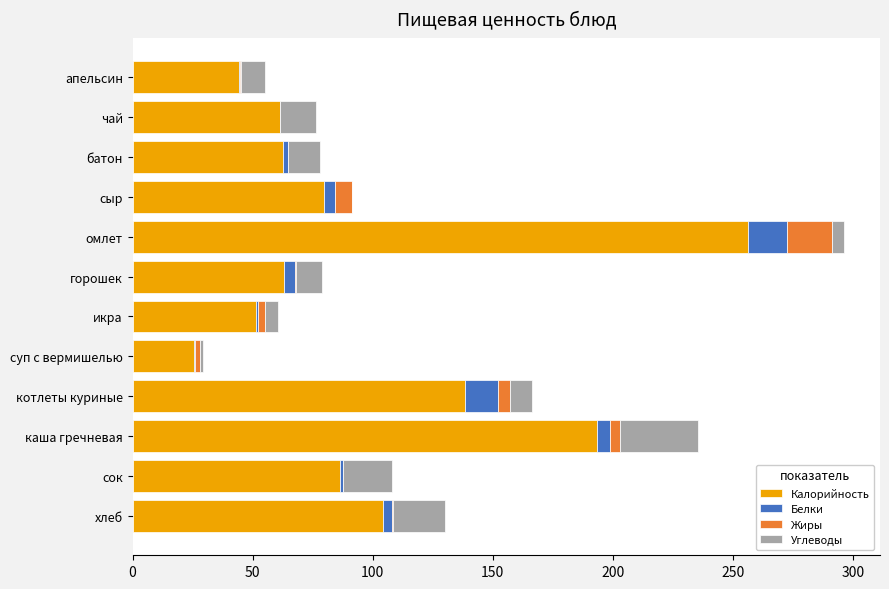

What is the sum of all Калорийность values?

1167.2